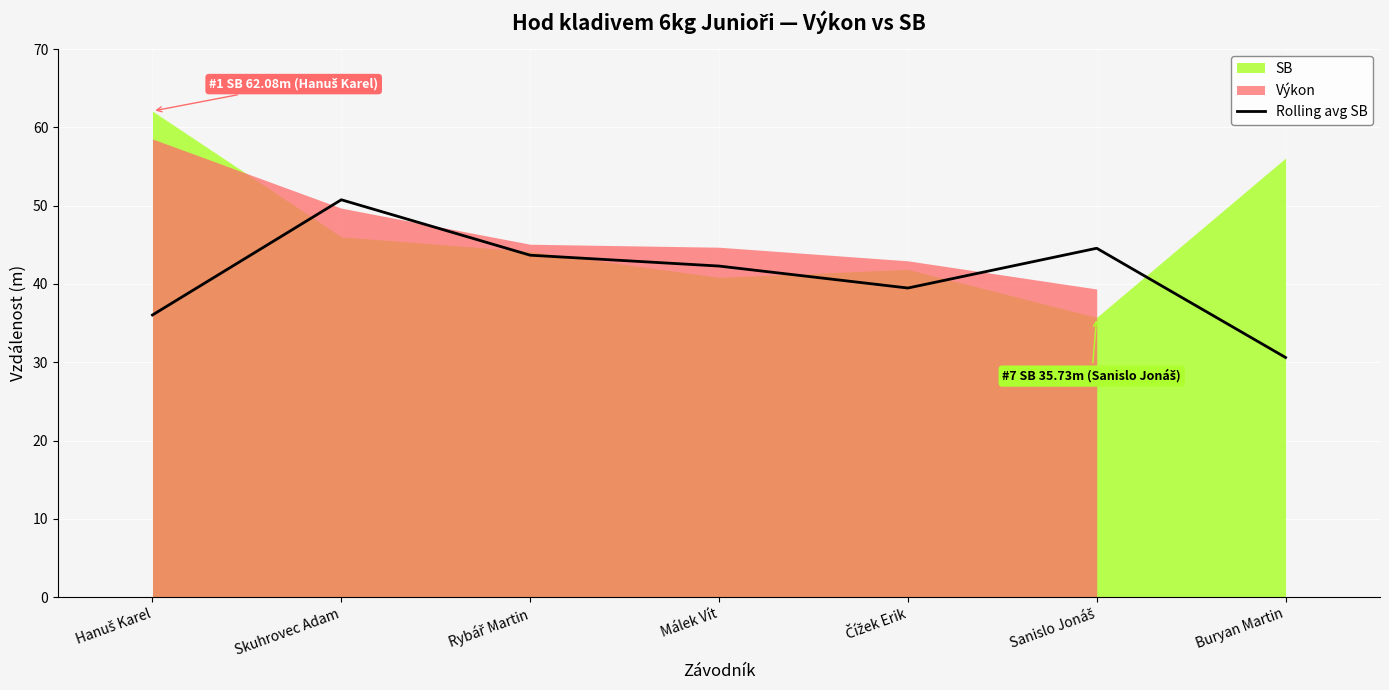

The chart shows a value of 43.7 at Rybář Martin. True or false?

True